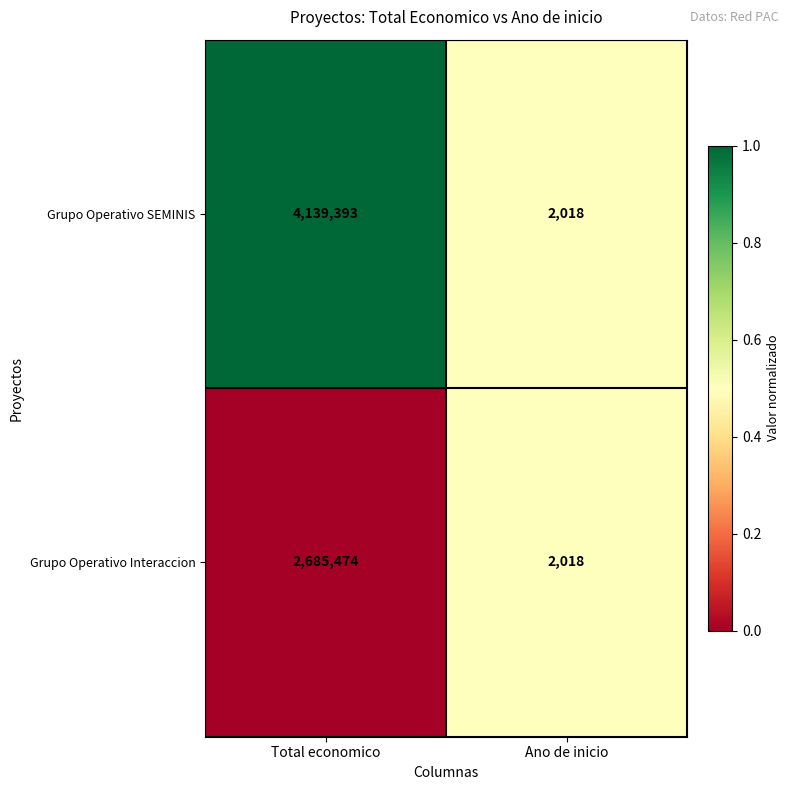

List the series in order of their peak value, highest first.

Grupo Operativo SEMINIS, Grupo Operativo Interaccion